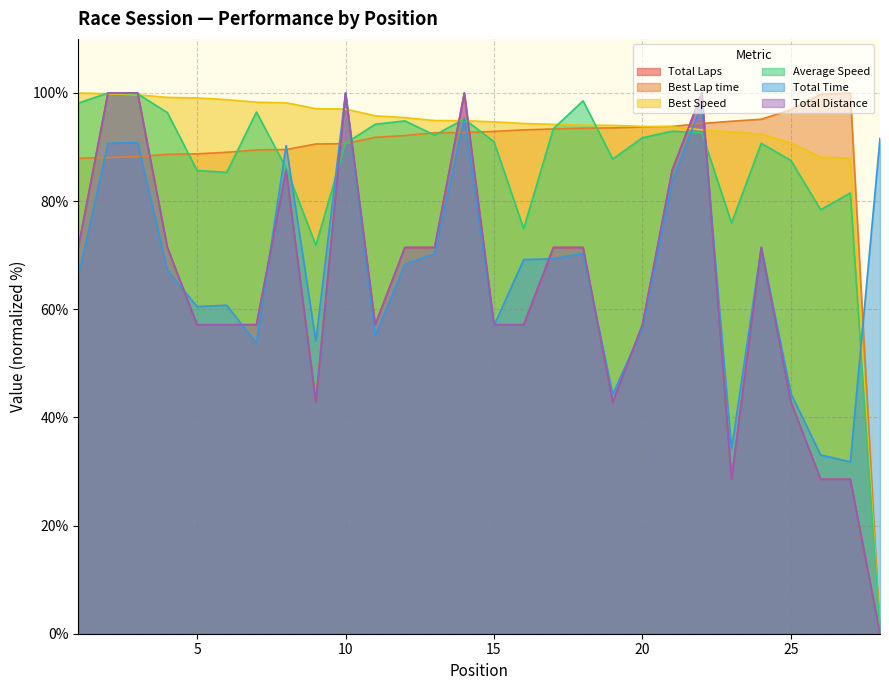

What is the value of the Total Distance point at the 26th from the left?

28.6